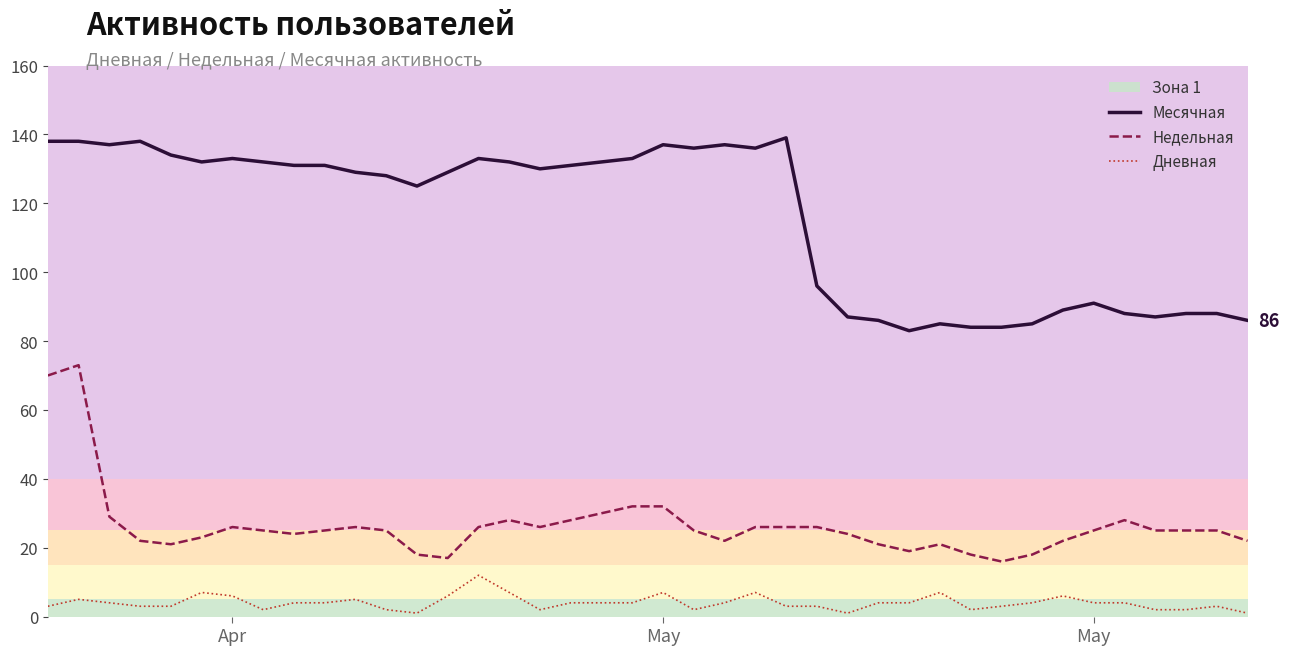

At how many categories does at least one series exceed 98?

25